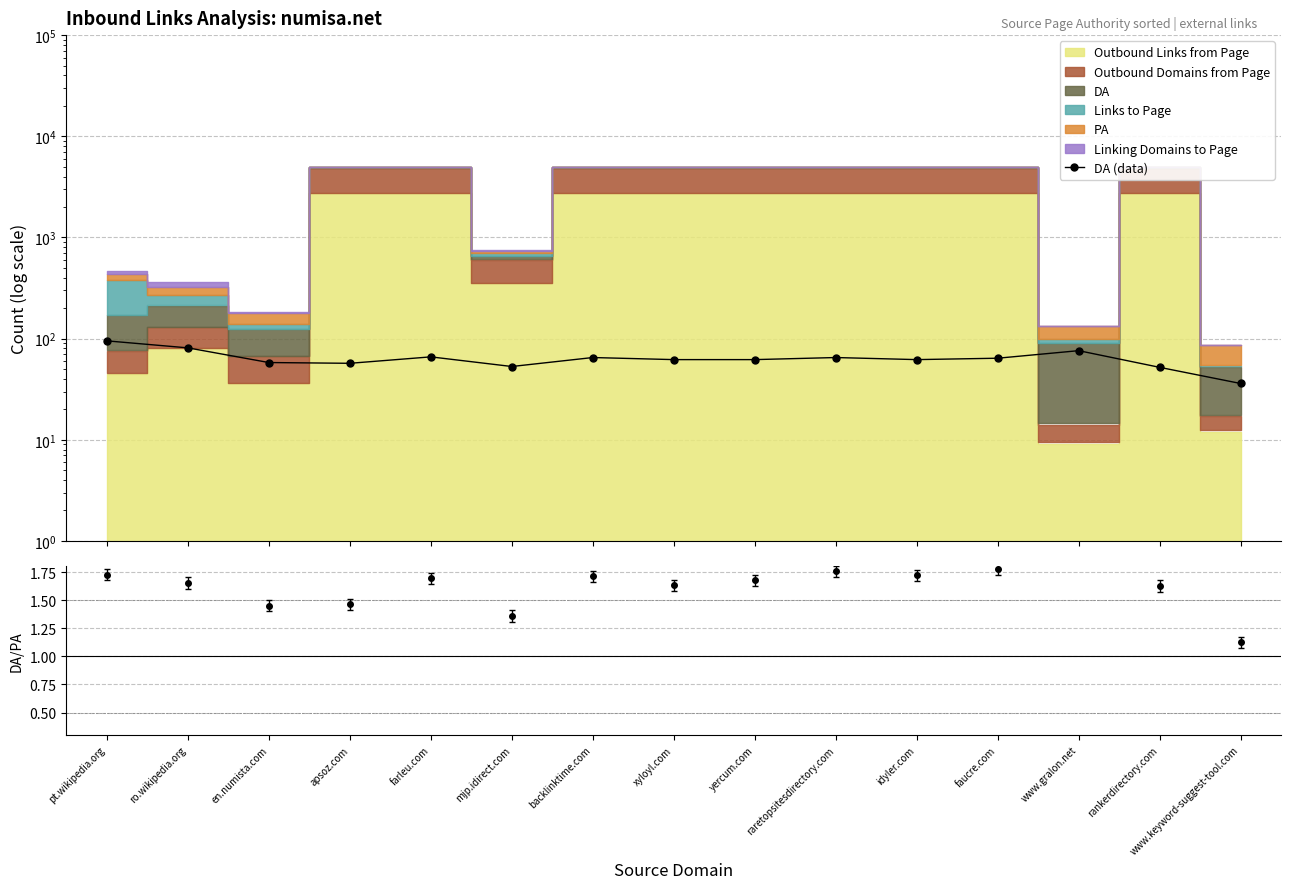

Does the chart have visible grid lines?

Yes